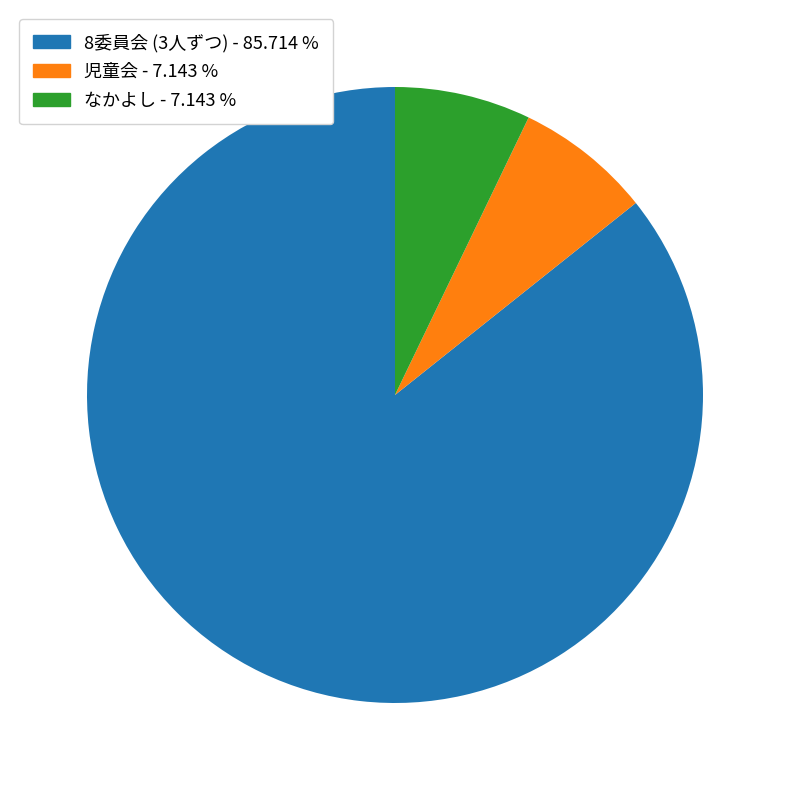

Is there any slice that represents more than half of the pie?

Yes